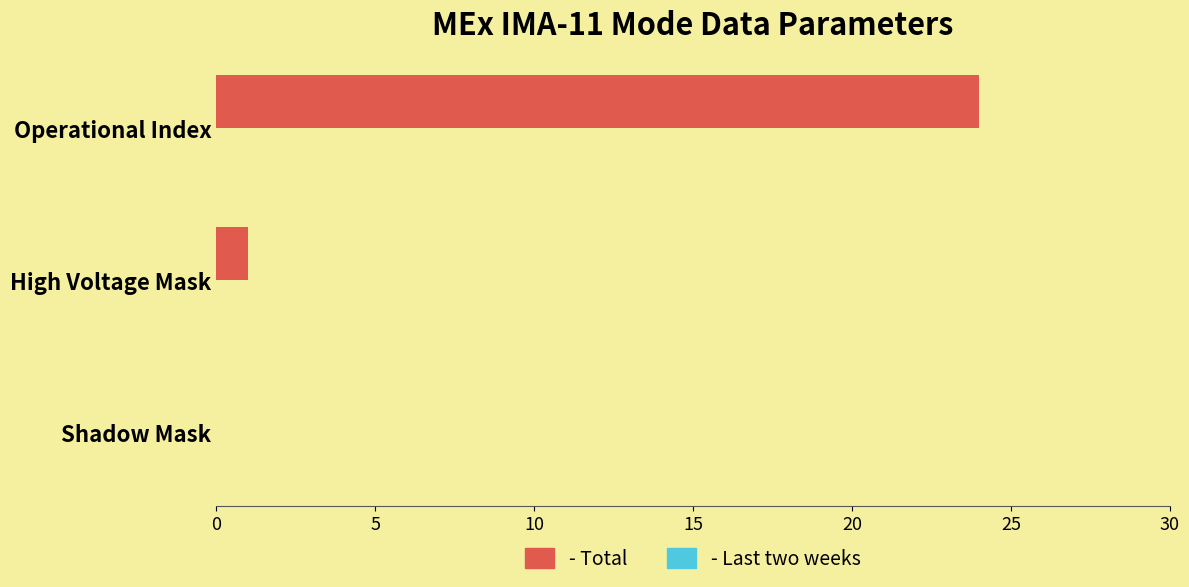

What is the sum of all values?

25